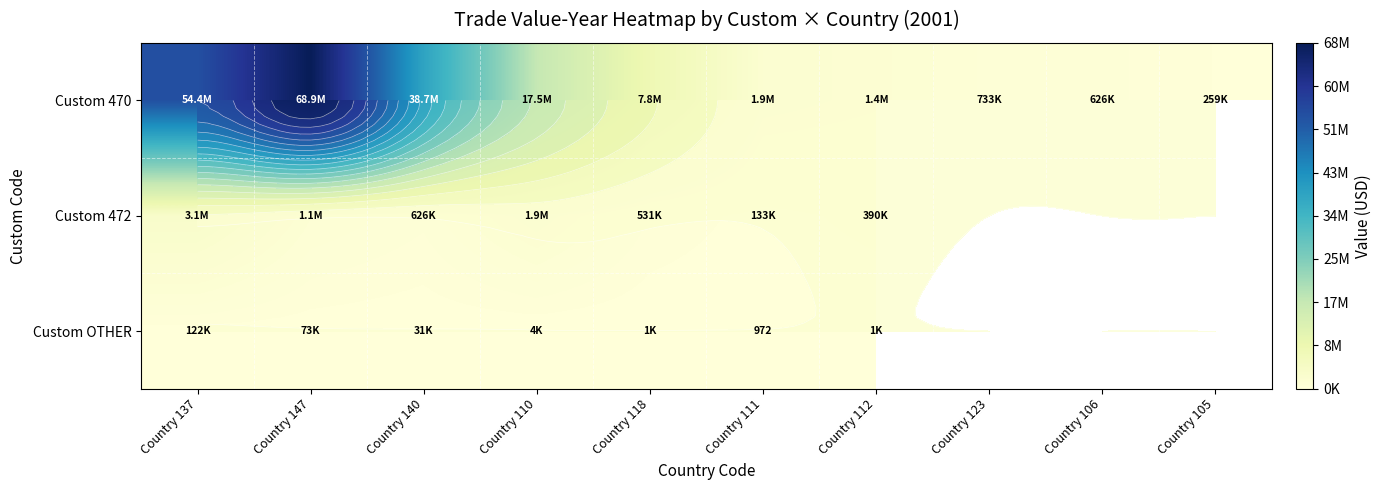

At which category is the sum across all series the highest?

Country 147